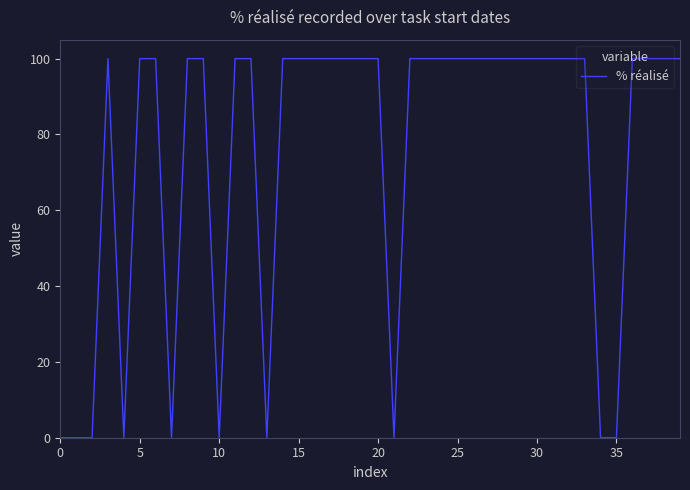

What is the greatest value displayed?

100